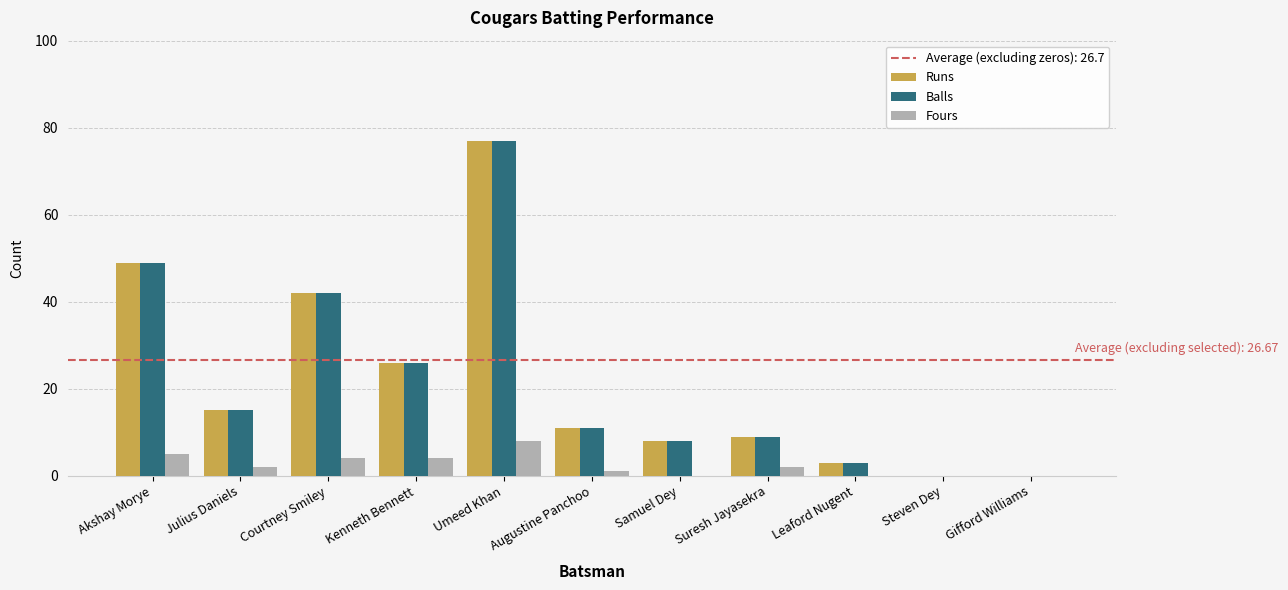

Read the Fours value at Kenneth Bennett.

4